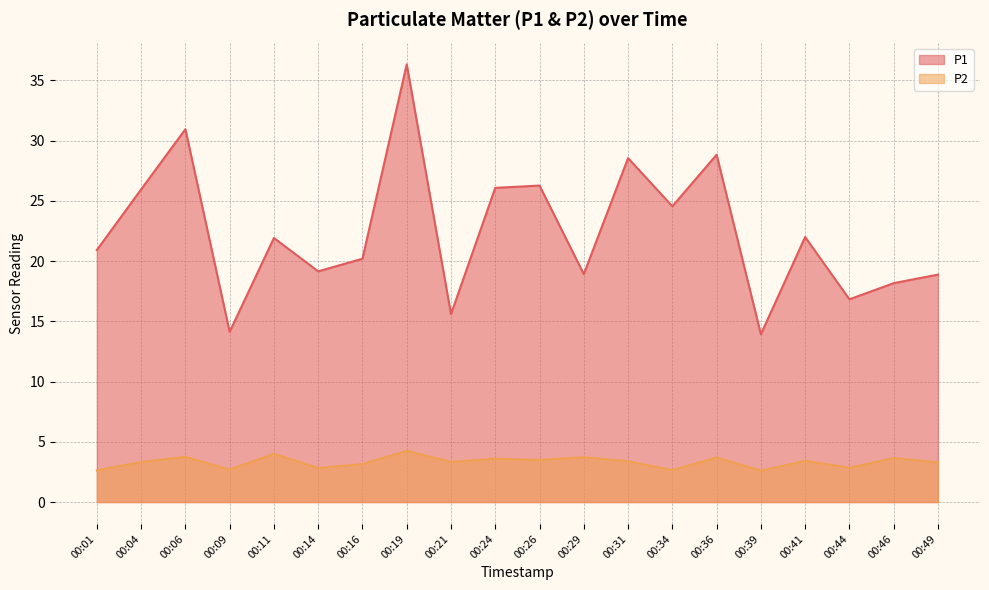

What is the minimum value shown in the chart?

2.6